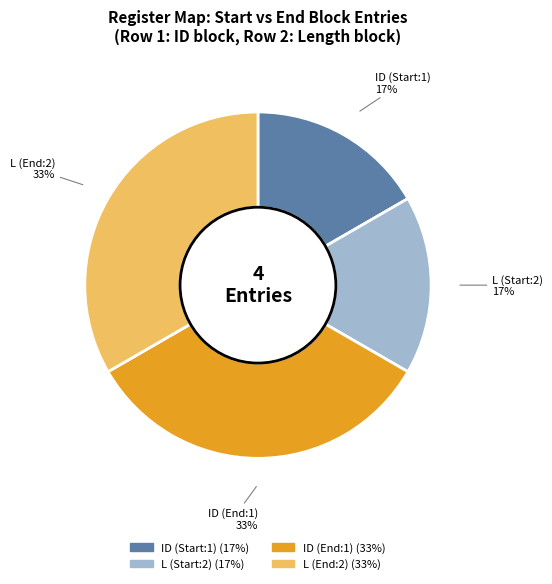

What percentage is the ID (End:1) slice, to the nearest percent?

33%